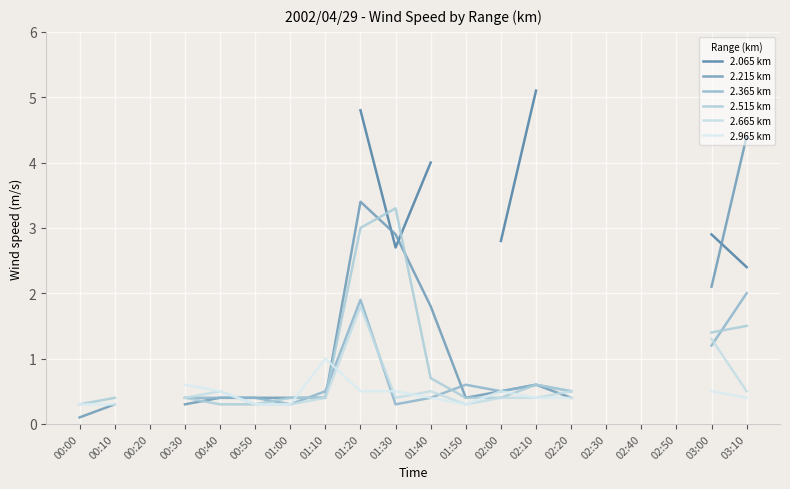

How many intersections are there between 2.215 km and 2.365 km?

3